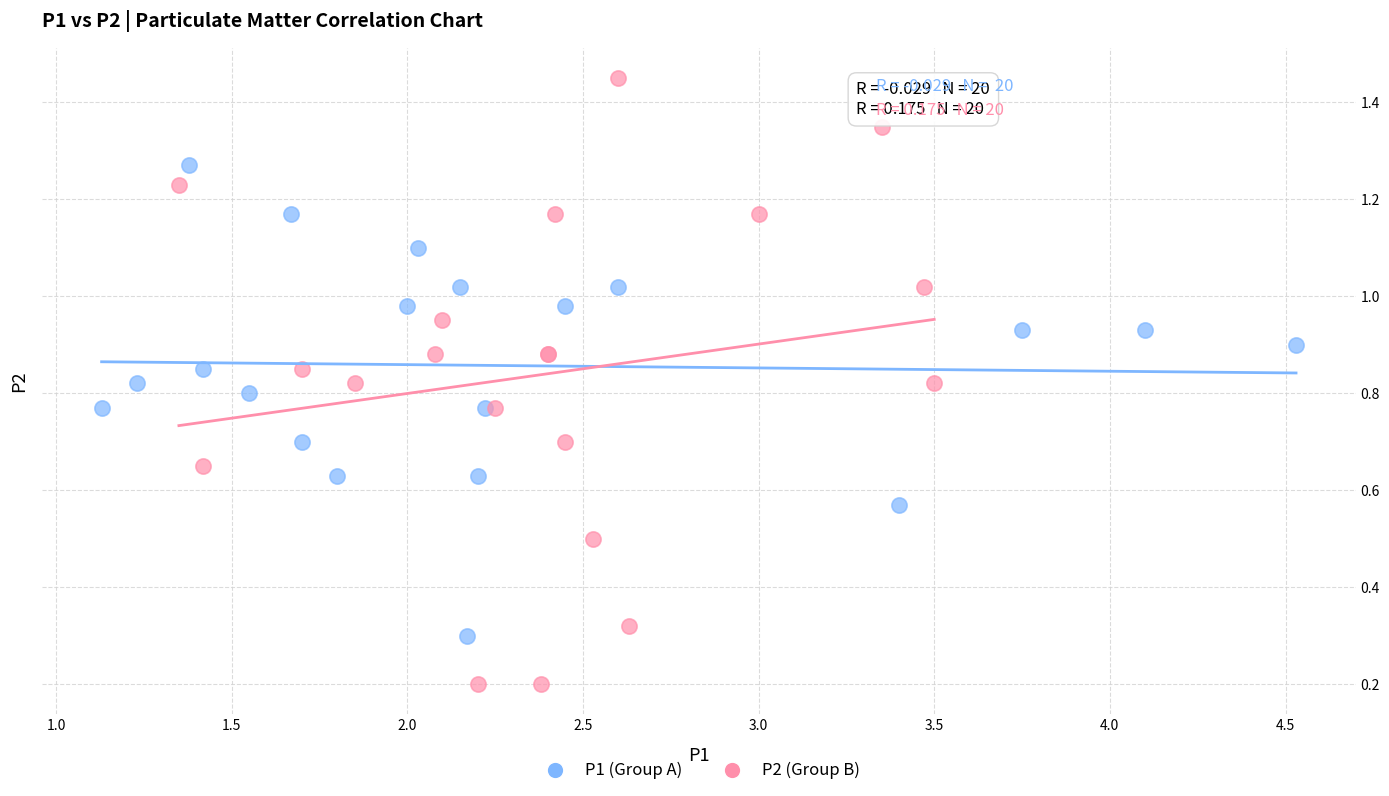

Which series reaches the maximum Y coordinate?

P2 (Group B)